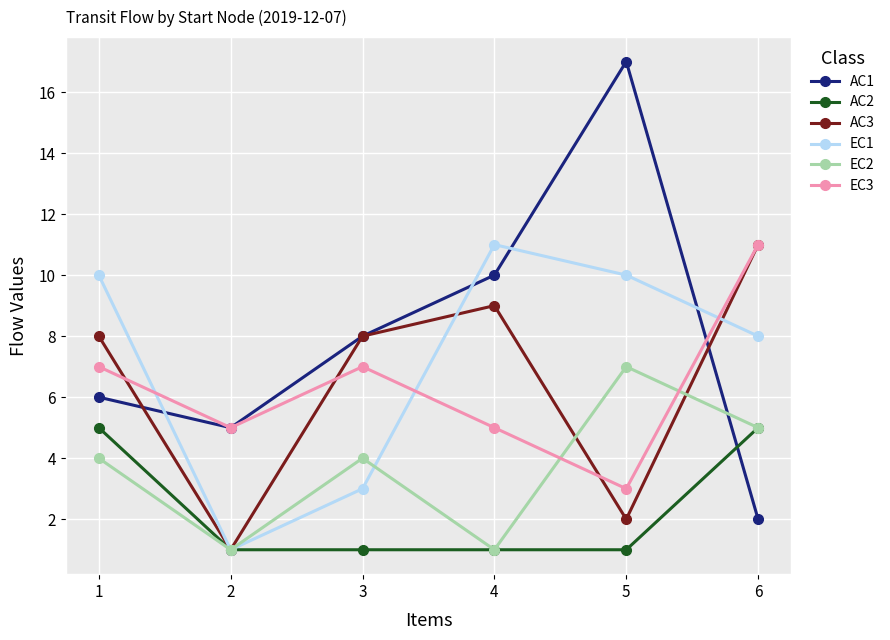

At how many categories does at least one series exceed 16?

1